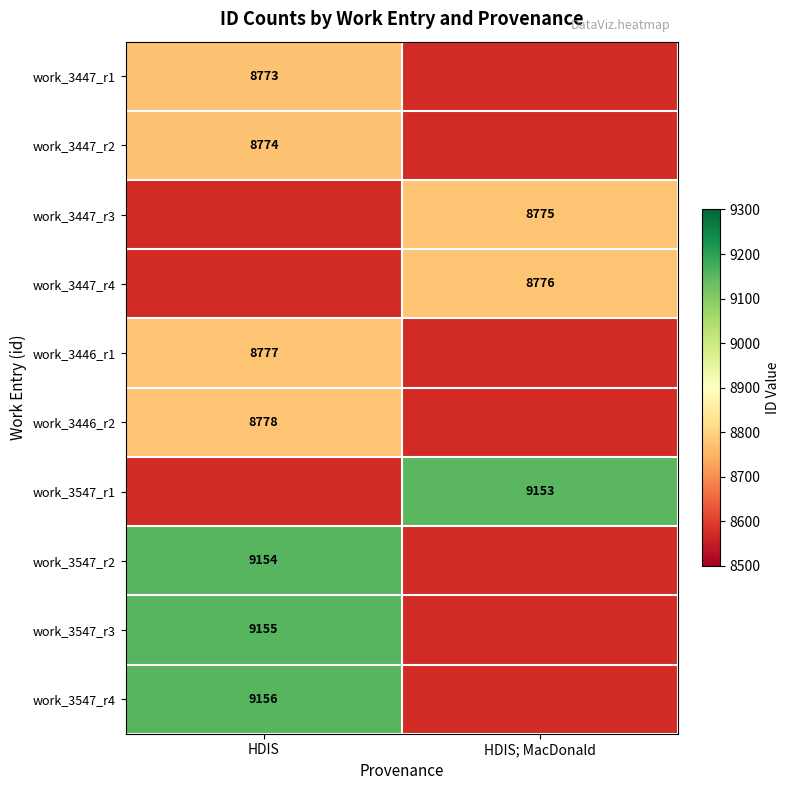

The value of work_3547_r2 at HDIS is 15492. True or false?

False